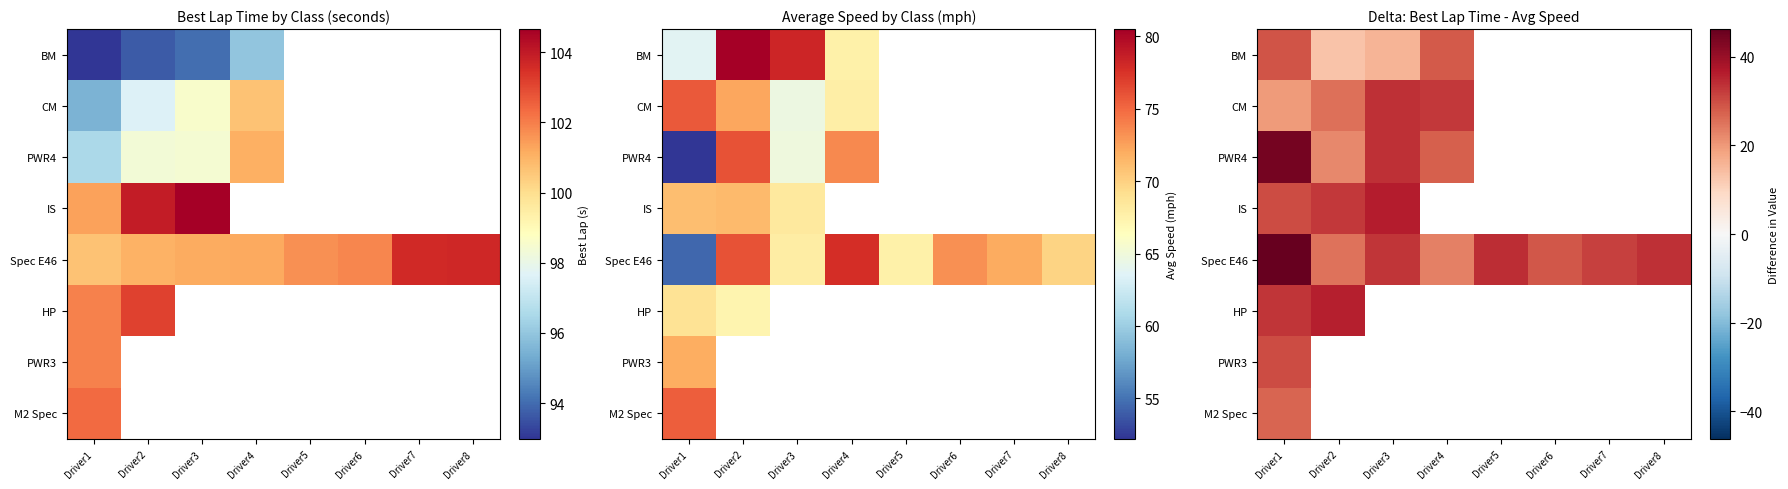

At which category is the sum across all series the highest?

Driver1